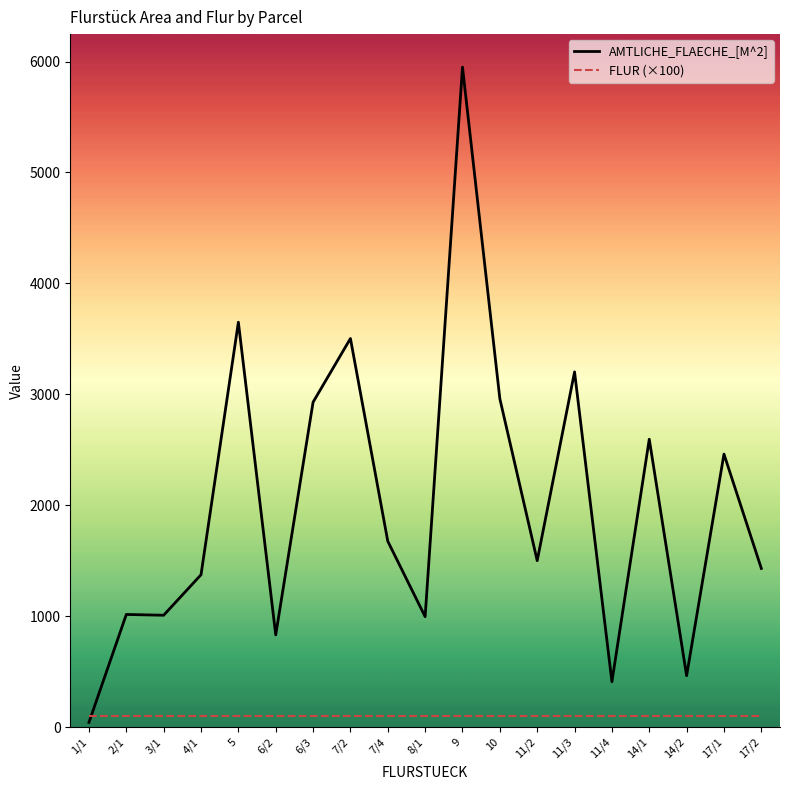

Which series has the largest range (max minus min)?

AMTLICHE_FLAECHE_[M^2]